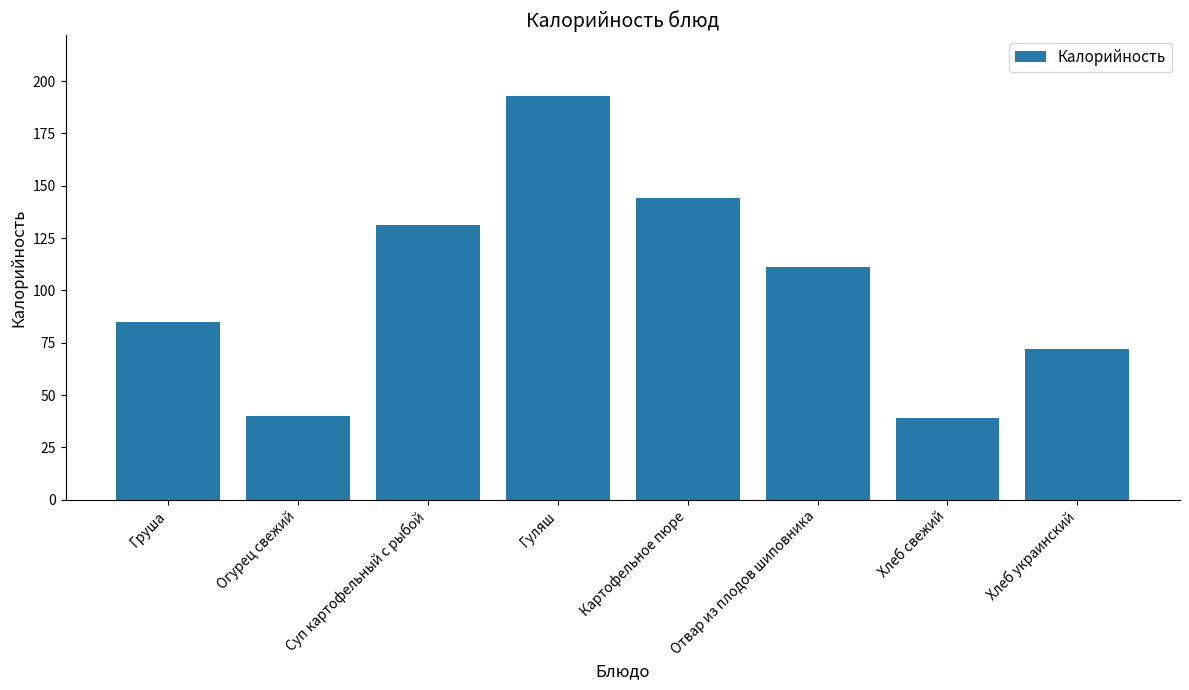

What is the average value?

102